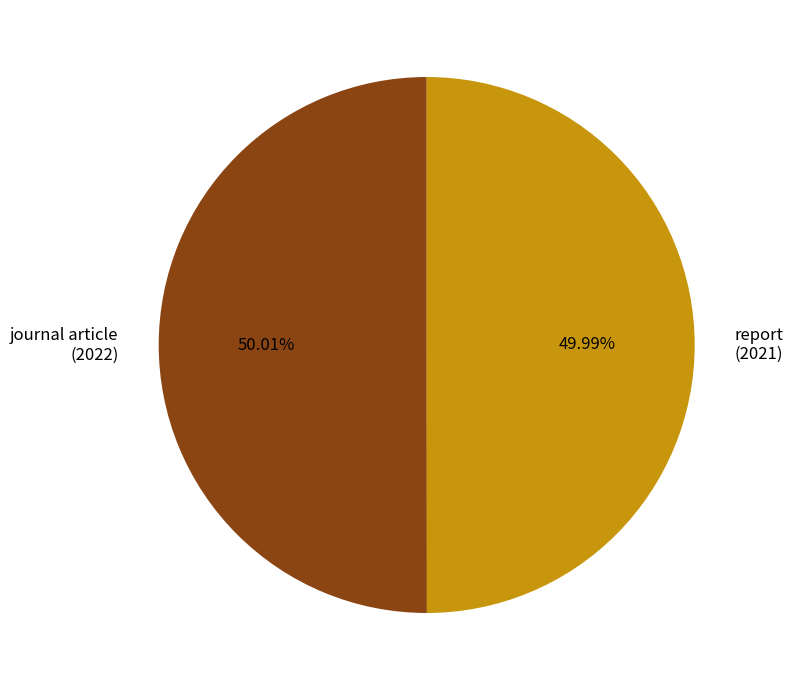

Approximately how many times larger is the value at report (2021) compared to journal article (2022)?

1.0